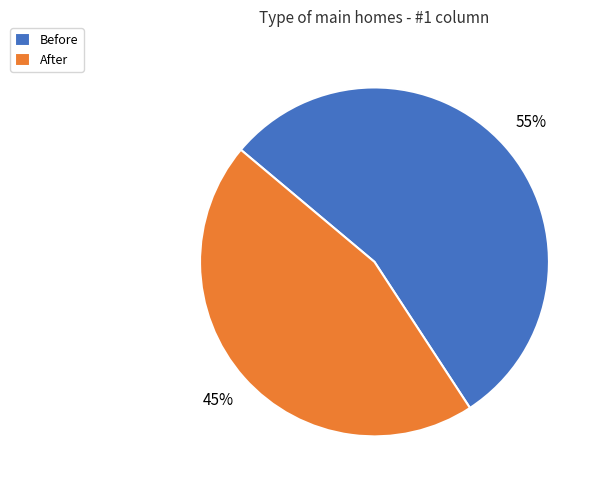

Count the number of slices in the pie.

2